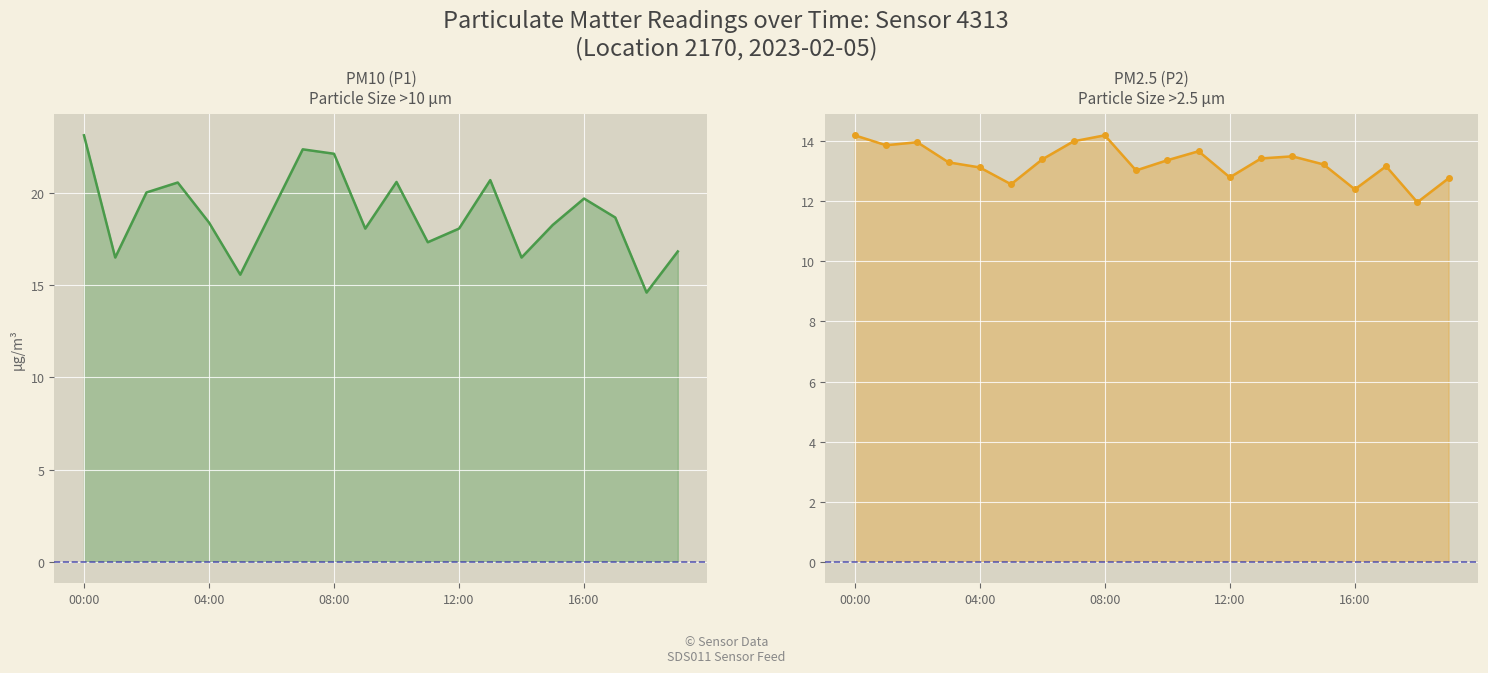

Where does the P2 series first go above 13?

00:00